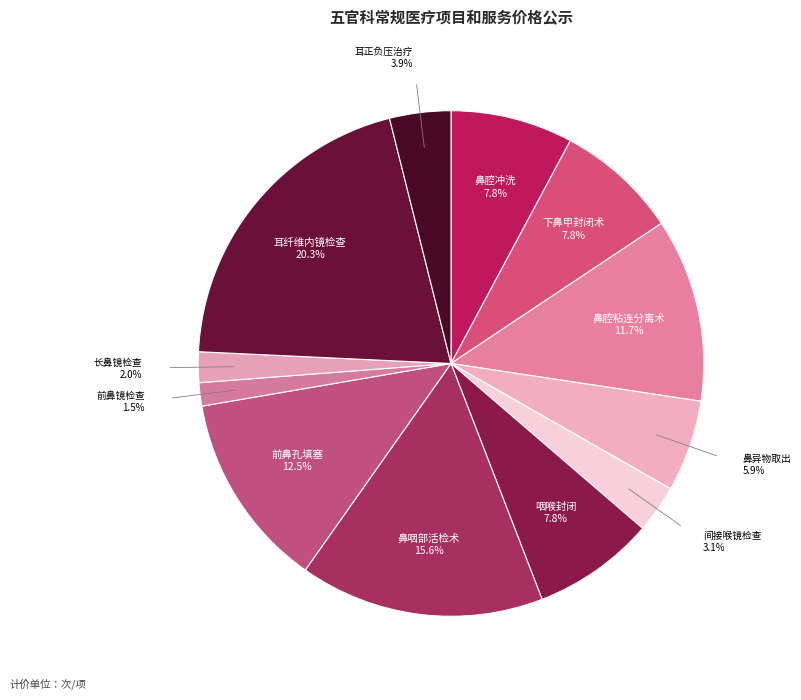

How many segments does this pie chart have?

12